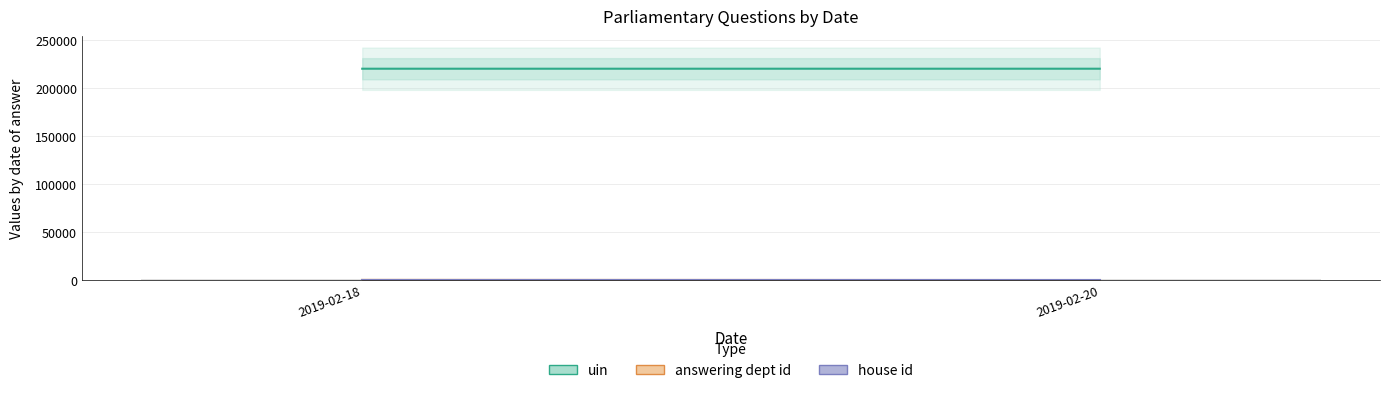

What is the sum of all values?

1321.0